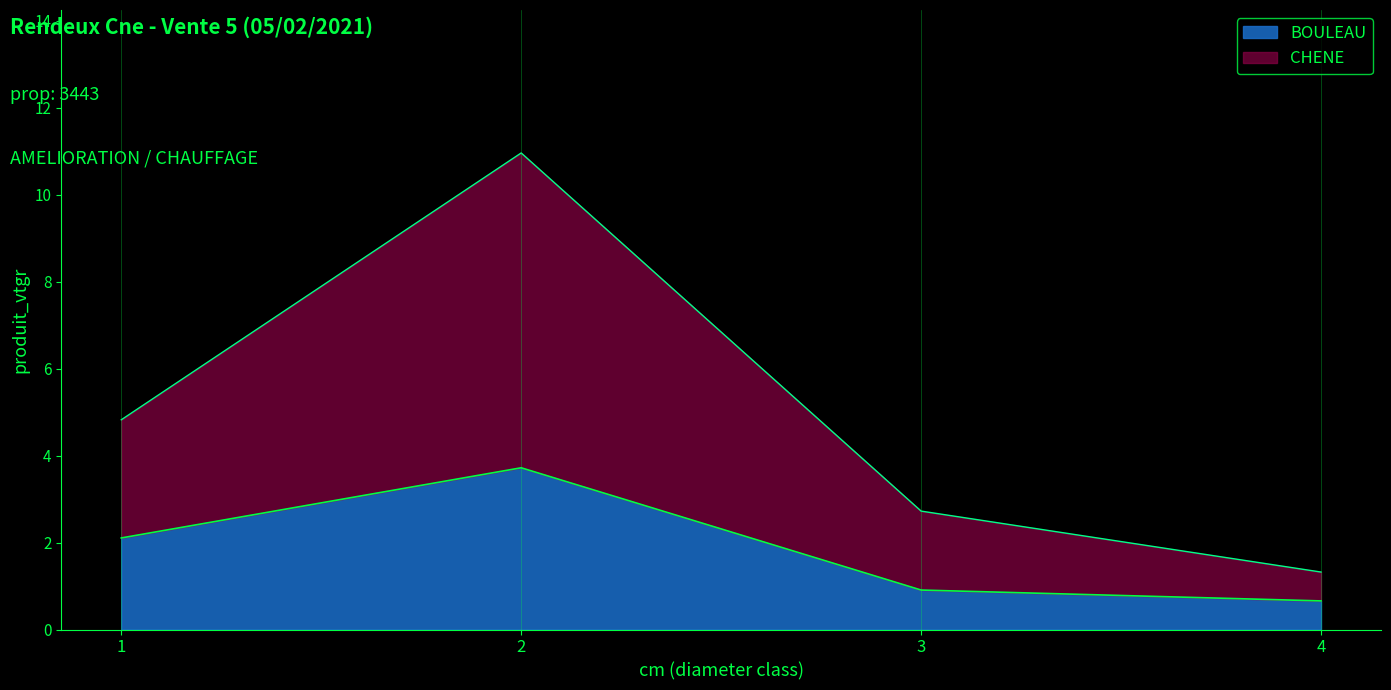

Which series has the largest total across all categories?

CHENE